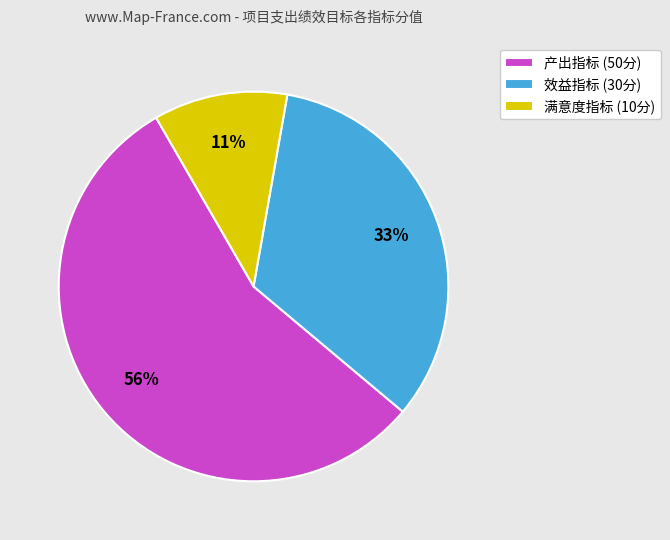

Count the number of slices in the pie.

3